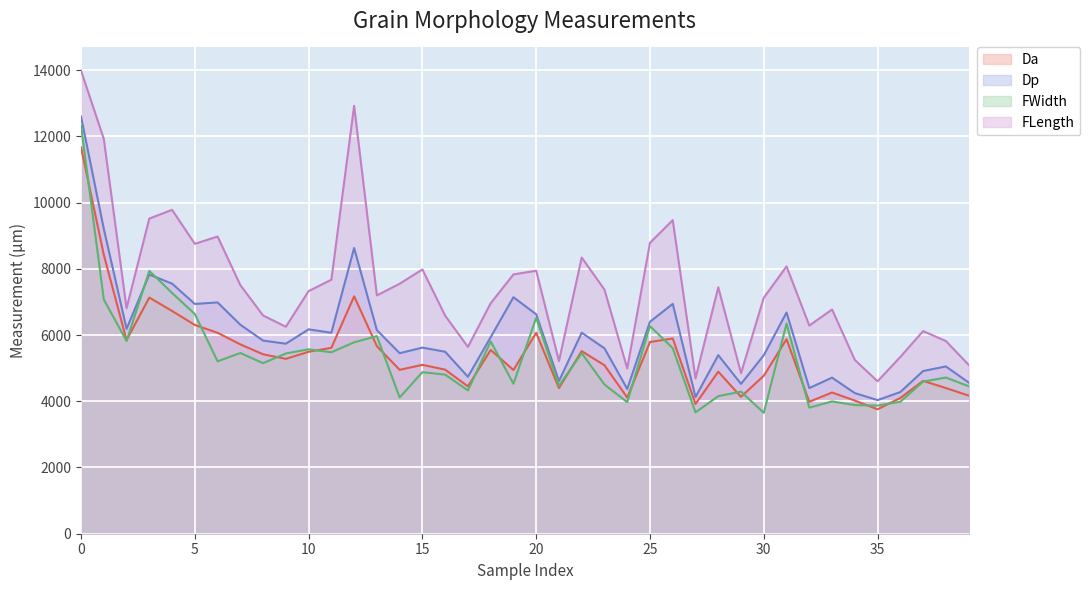

The FWidth series shows 7936.8 at 3. True or false?

True